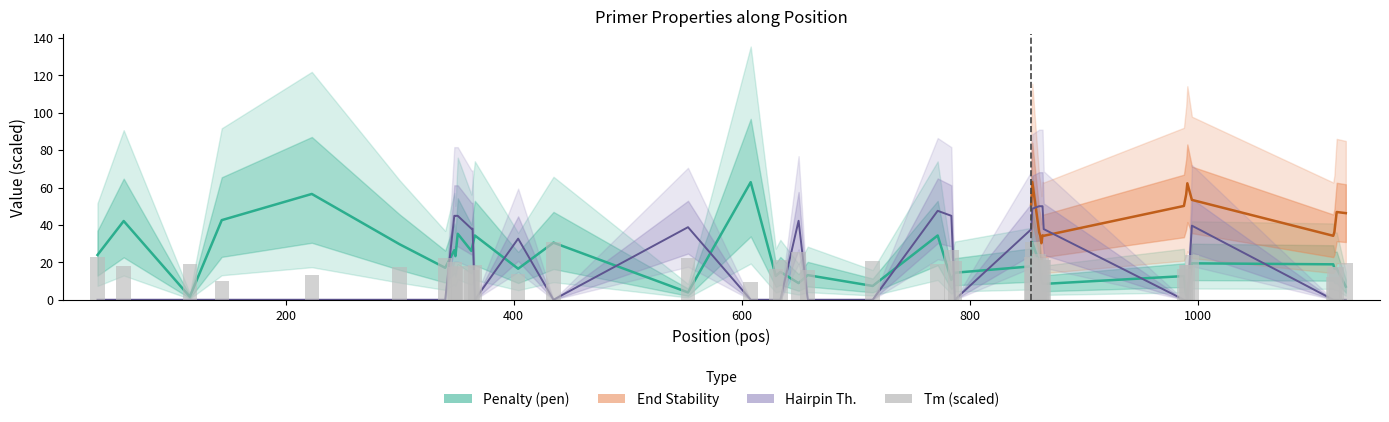

What is the maximum value for PRIMER_LEFT_0_HAIRPIN_TH?

50.0